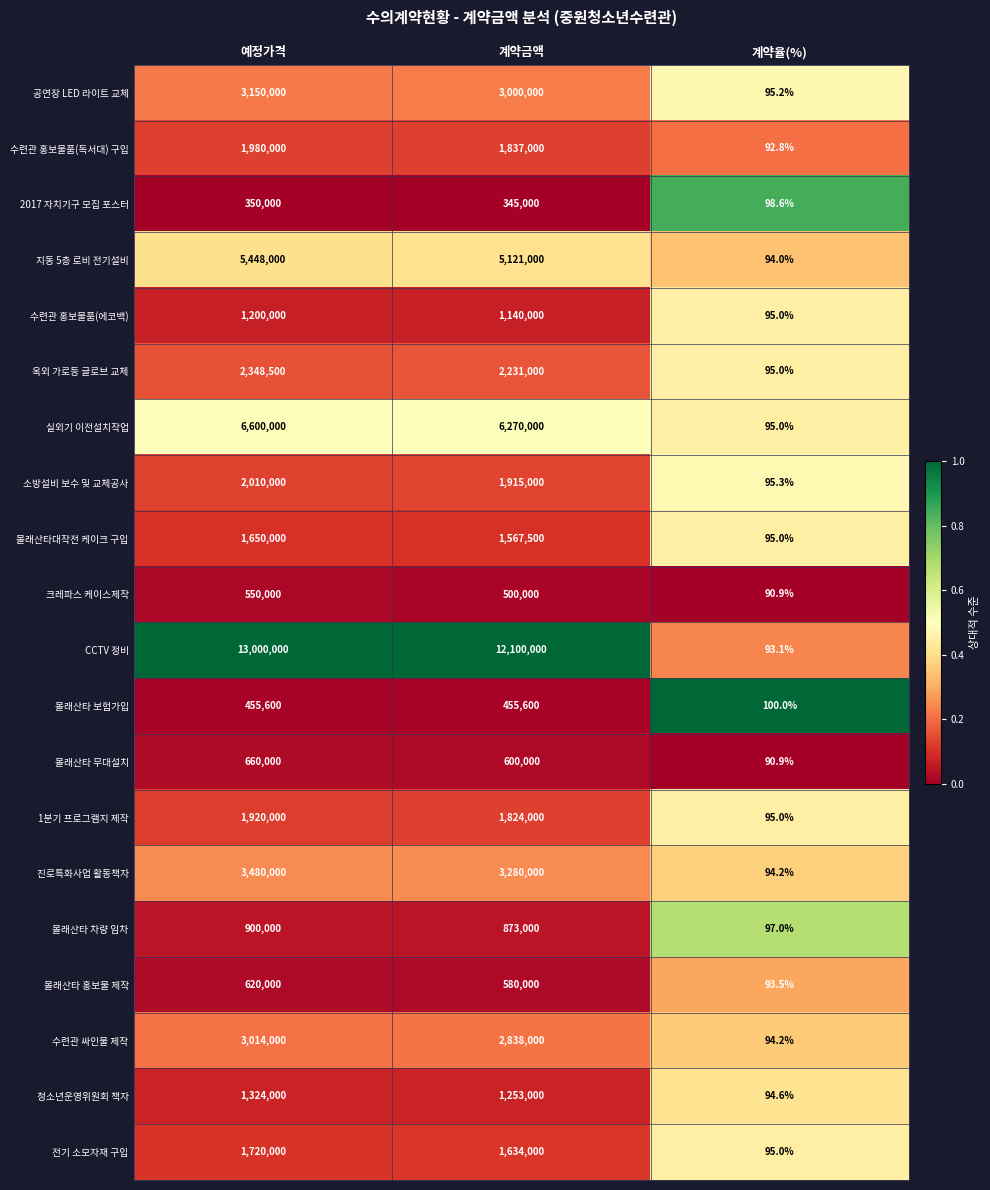

What is the minimum value shown in the chart?

90.9